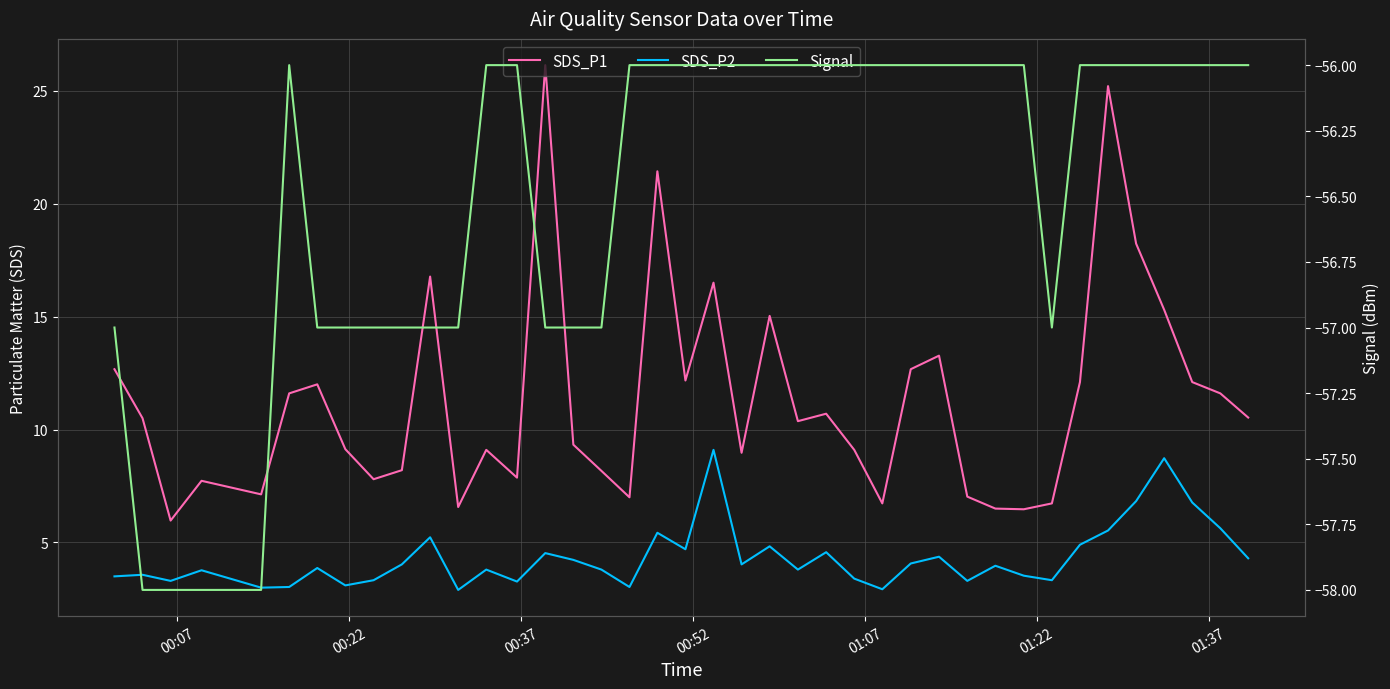

What is the sum of all Signal values?

-2259.0